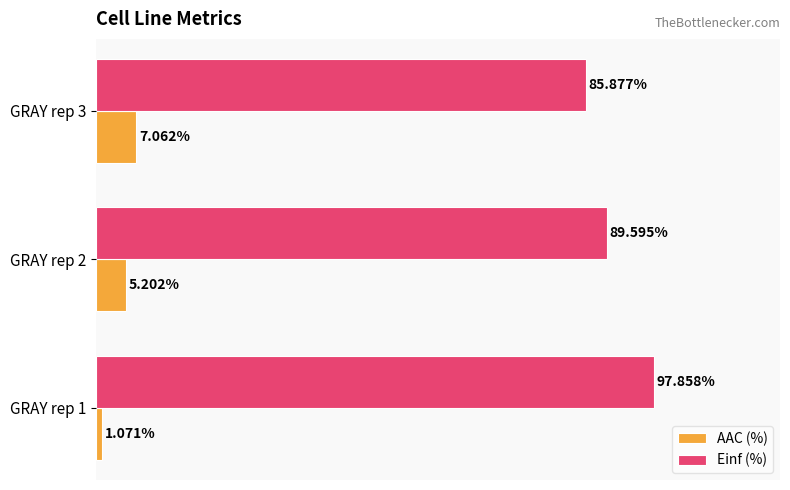

Between GRAY rep 1 and GRAY rep 2, which series saw the biggest shift?

Einf (%)